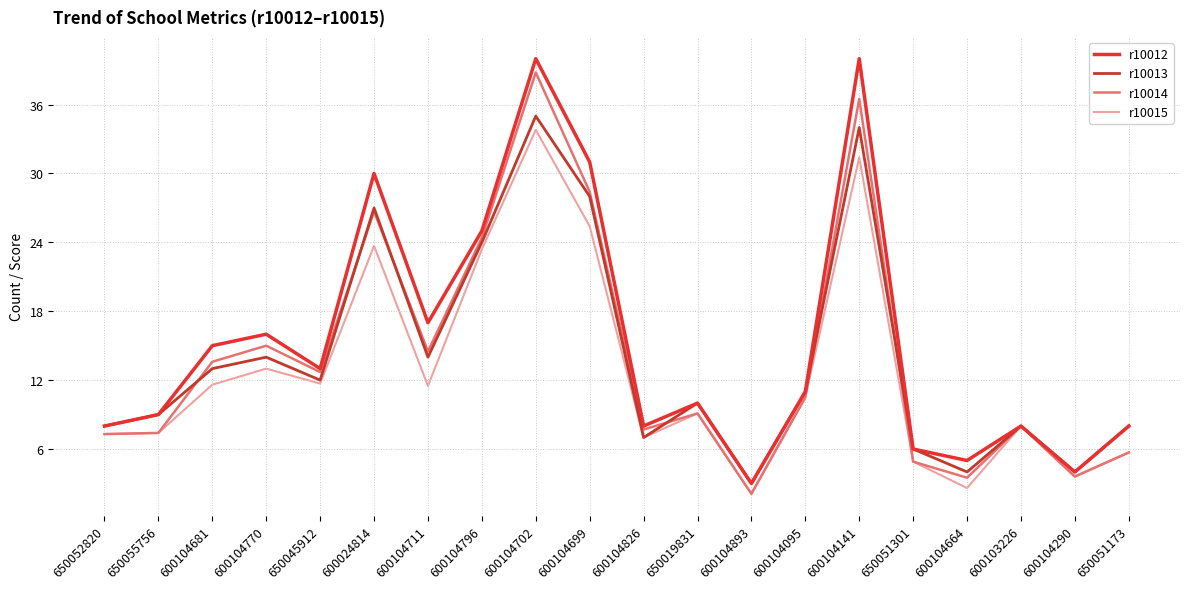

What is the maximum value shown in the chart?

40.0